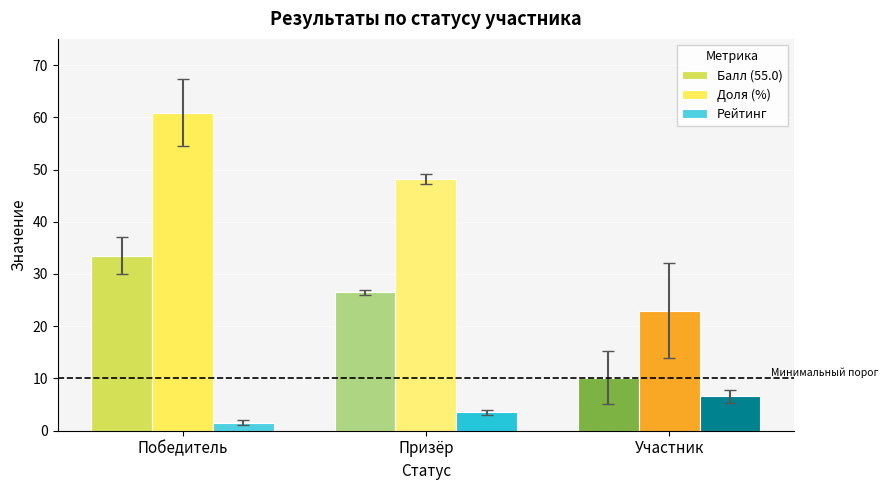

At Призёр, list the series in order from smallest to largest.

Рейтинг, Балл (55.0), Доля (%)